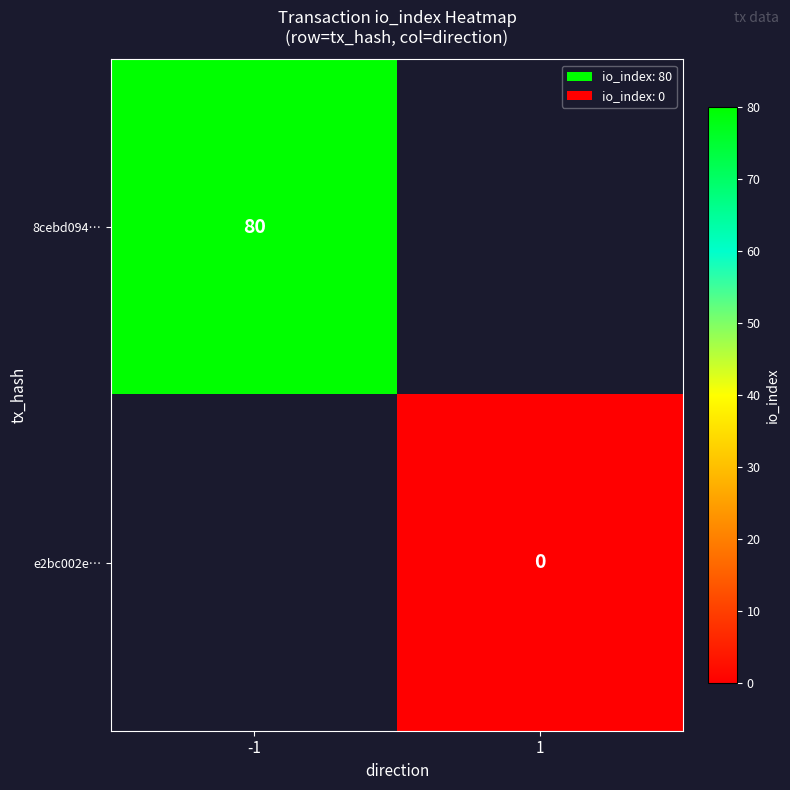

True or false: 8cebd094… has a value of 80 at -1.

True